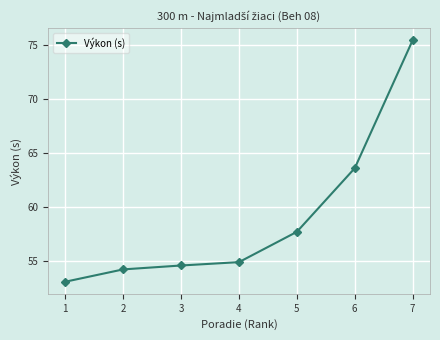

Approximately how many times larger is the value at 7 compared to 2?

1.4